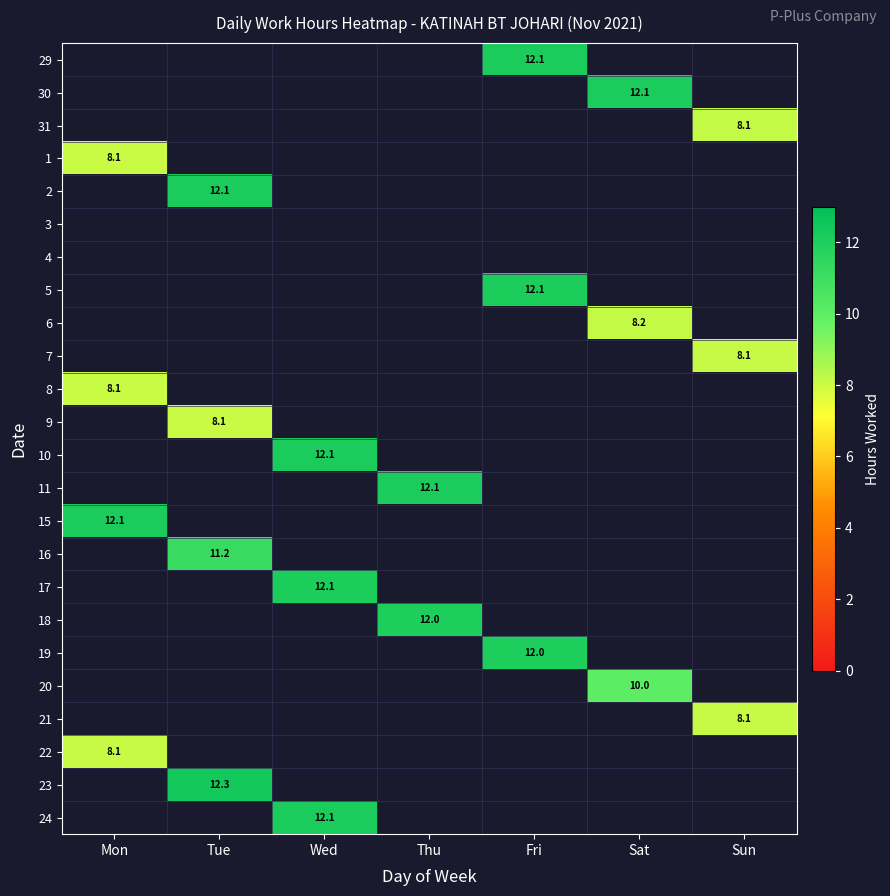

What is the greatest value displayed?

12.3